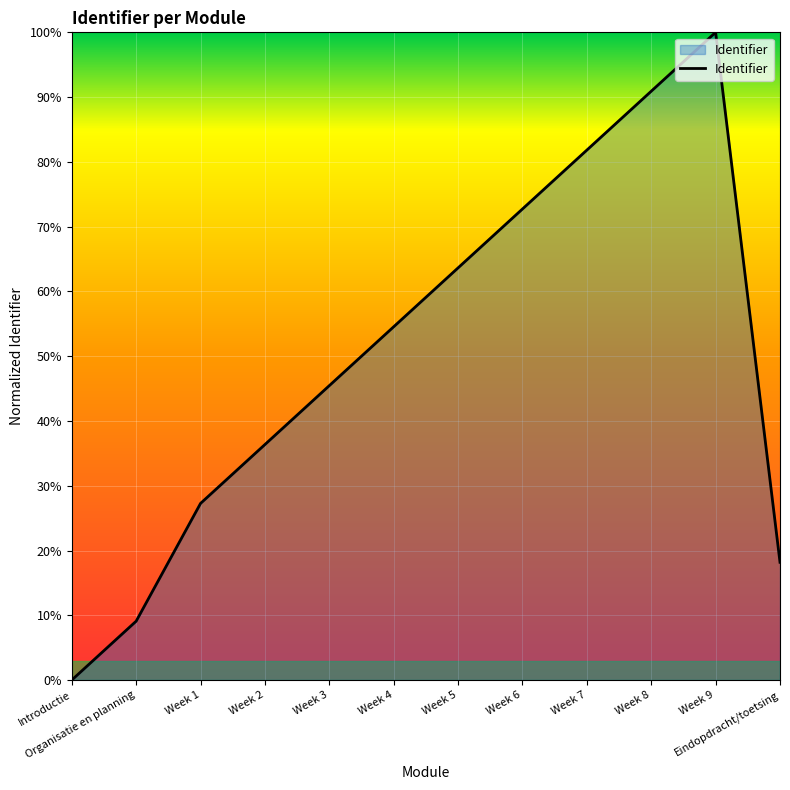

Reading left to right, transcribe all the data shown in this chart.

0.0	0.1	0.3	0.4	0.5	0.5	0.6	0.7	0.8	0.9	1.0	0.2